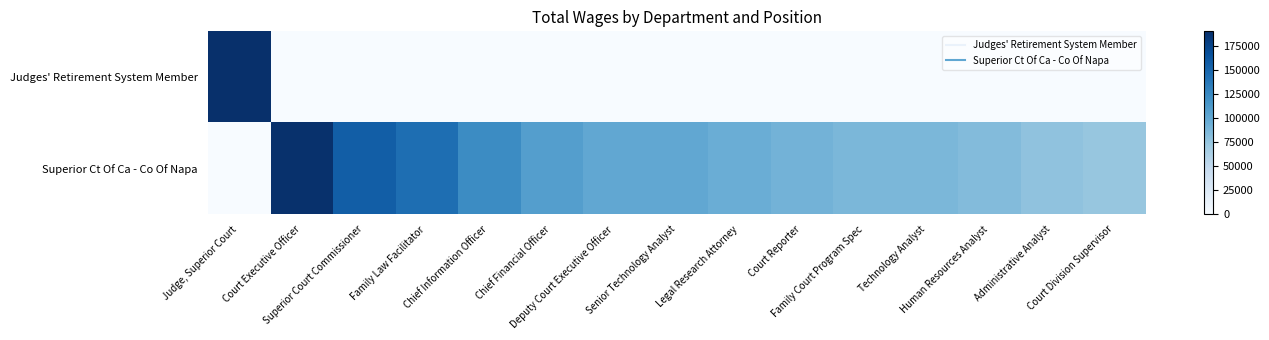

What is the total value across all series at Superior Court Commissioner?

156778